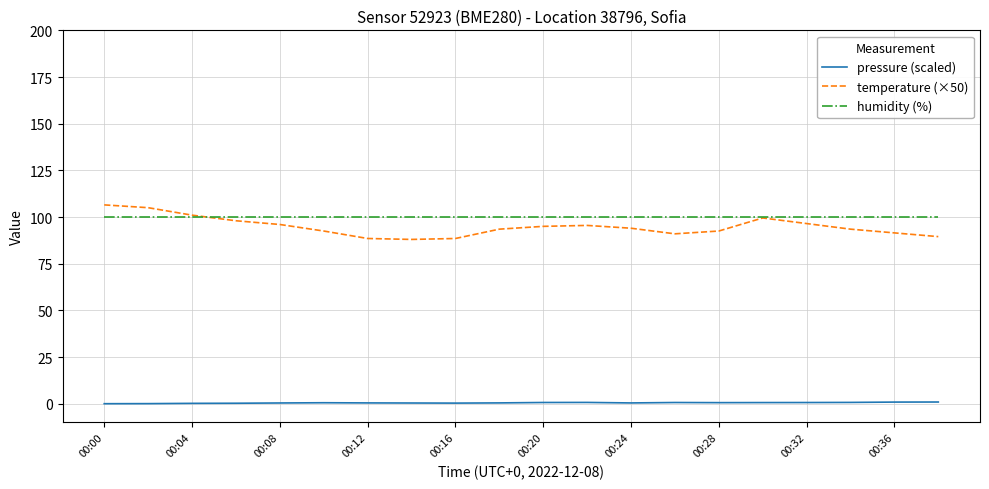

What is the sum of all temperature (×50) values?

1896.0